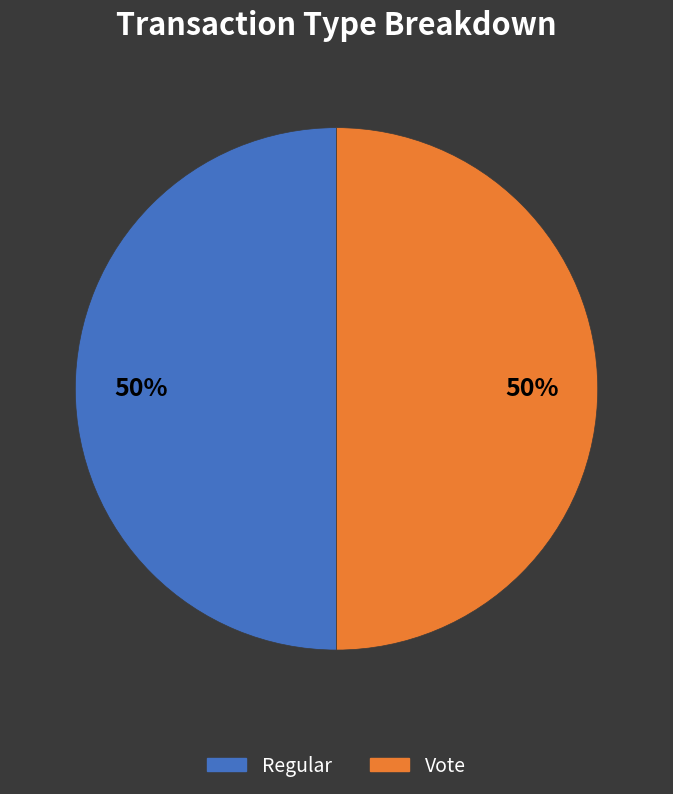

What percentage is the Regular slice, to the nearest percent?

50%